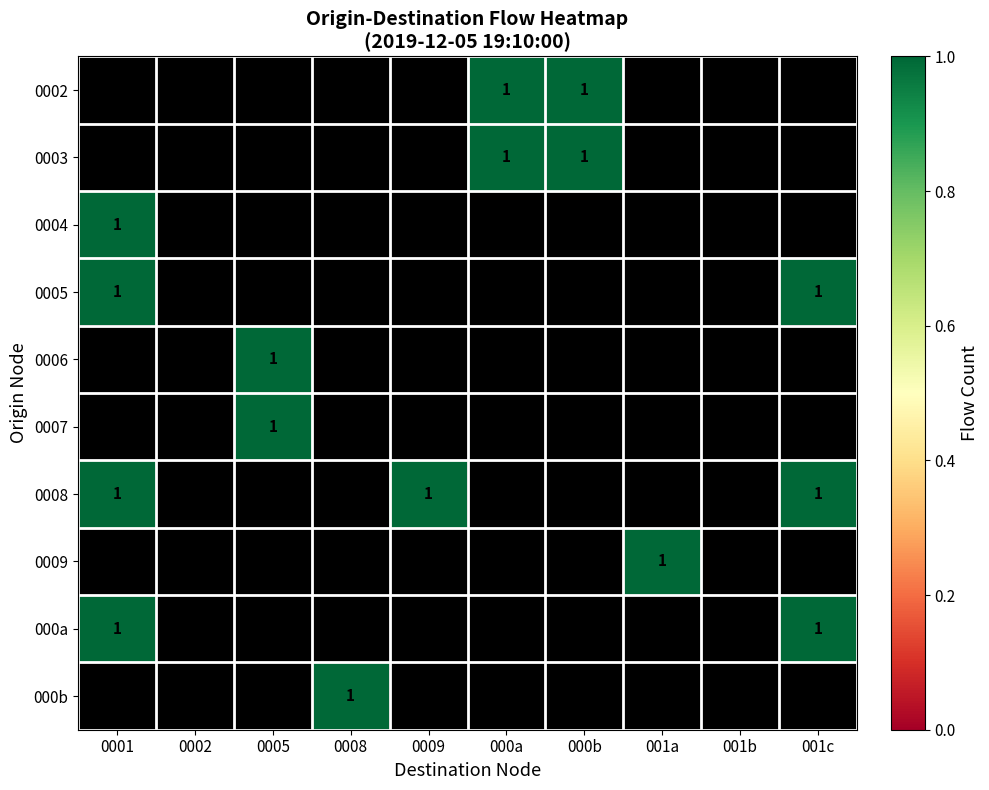

How many series are shown in this chart?

10